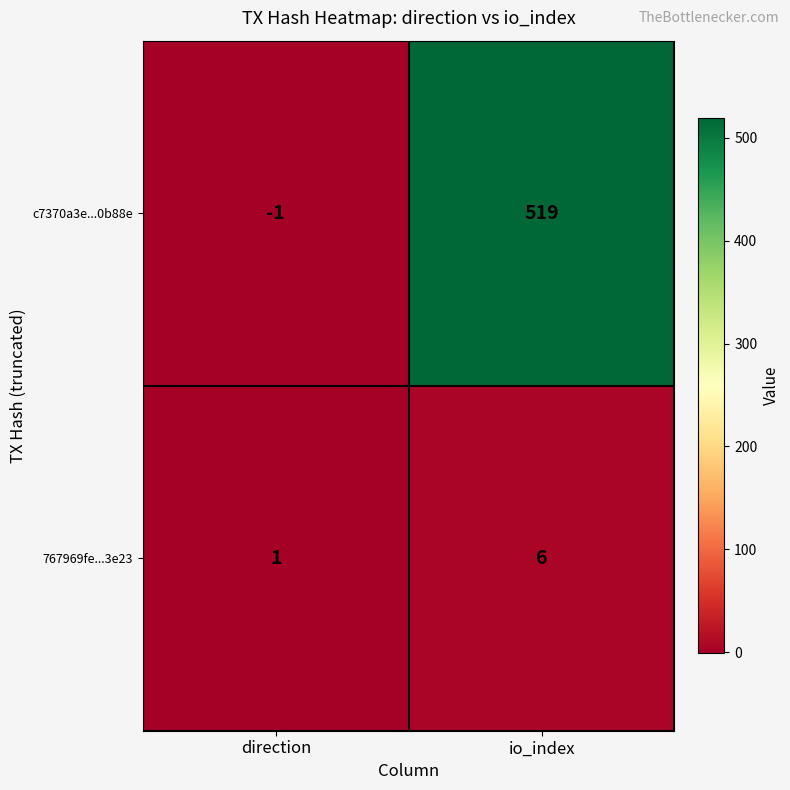

The 767969fe...3e23 series shows 3 at io_index. True or false?

False